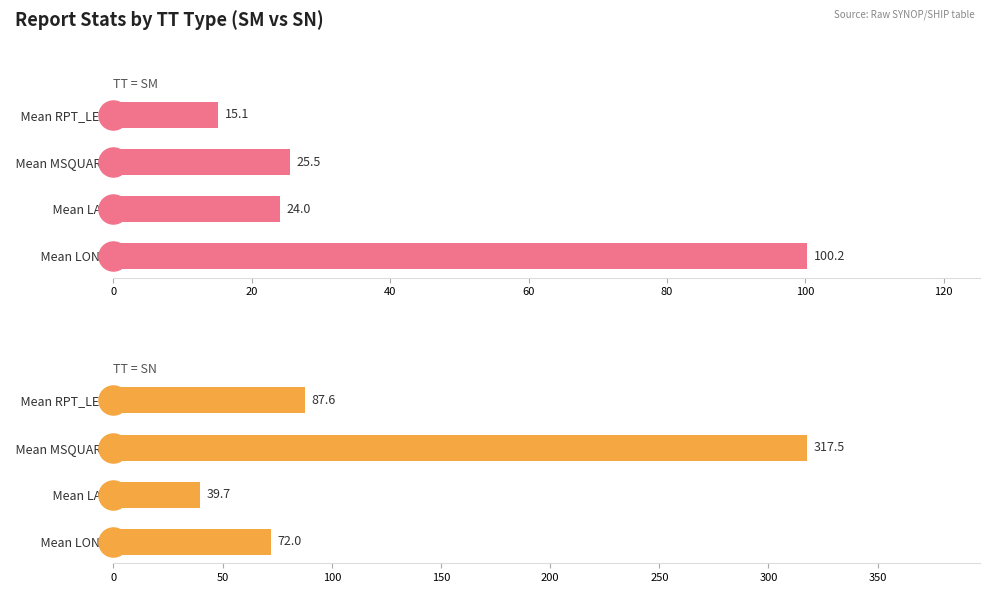

Which series contains the lowest Y value?

SM